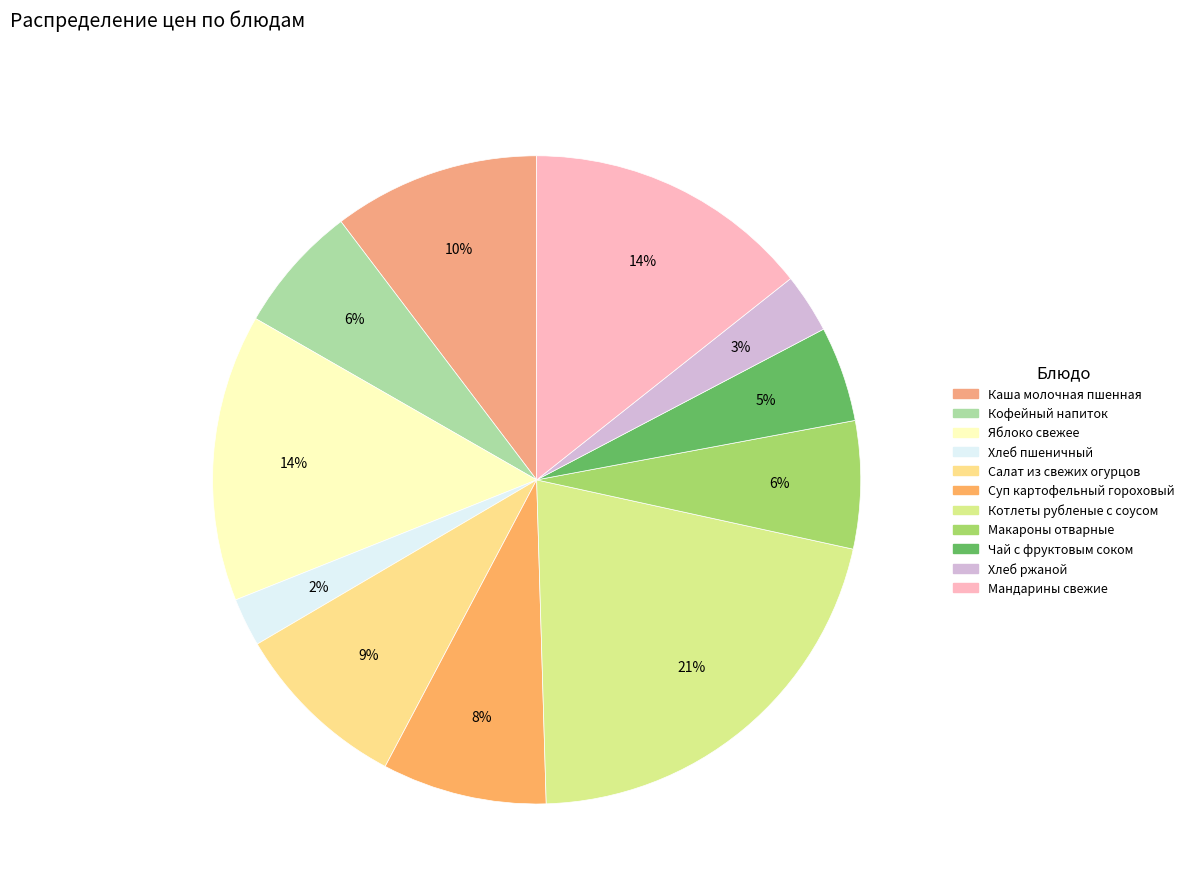

Do Каша молочная пшенная and Кофейный напиток together represent more than half of the pie?

No